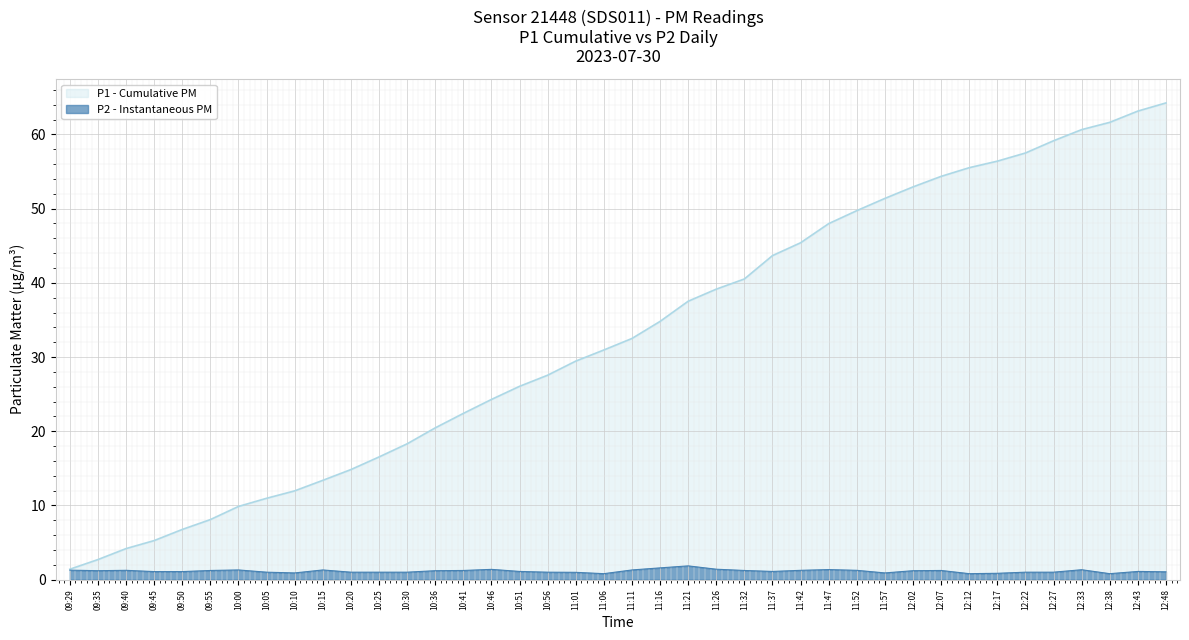

Where is the first local maximum?

09:40